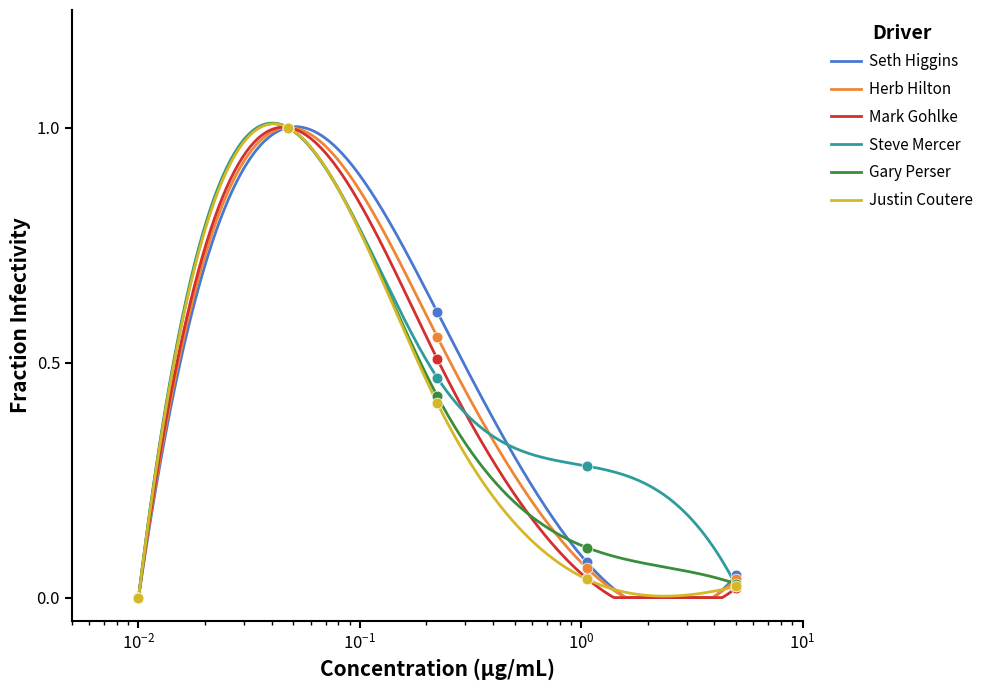

Which series reaches the maximum Y coordinate?

Seth Higgins